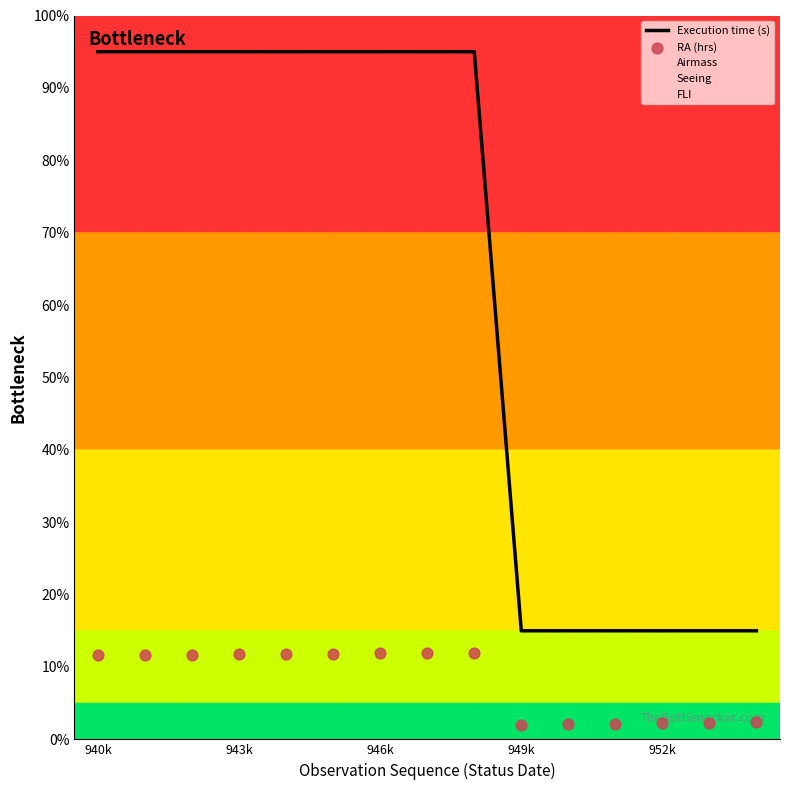

What is the lowest value of the Execution time (s) series?

15.0